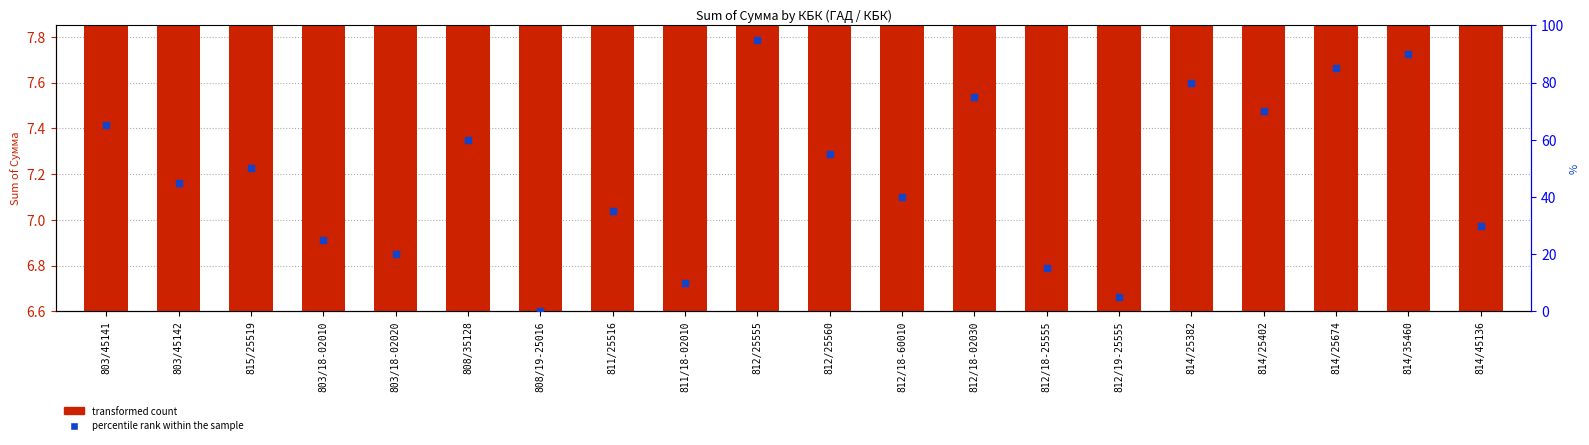

Which series has the largest Y range (max minus min)?

percentile rank within the sample